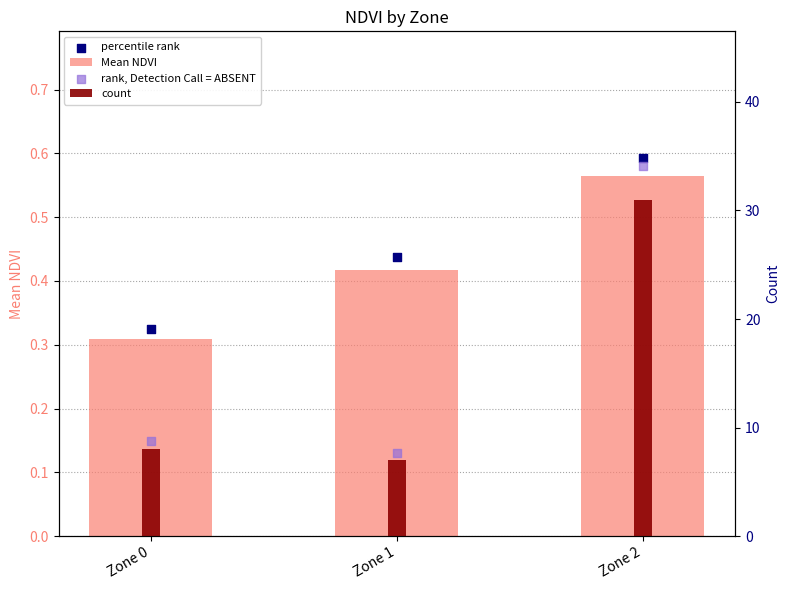

At how many categories does at least one series exceed 29?

1